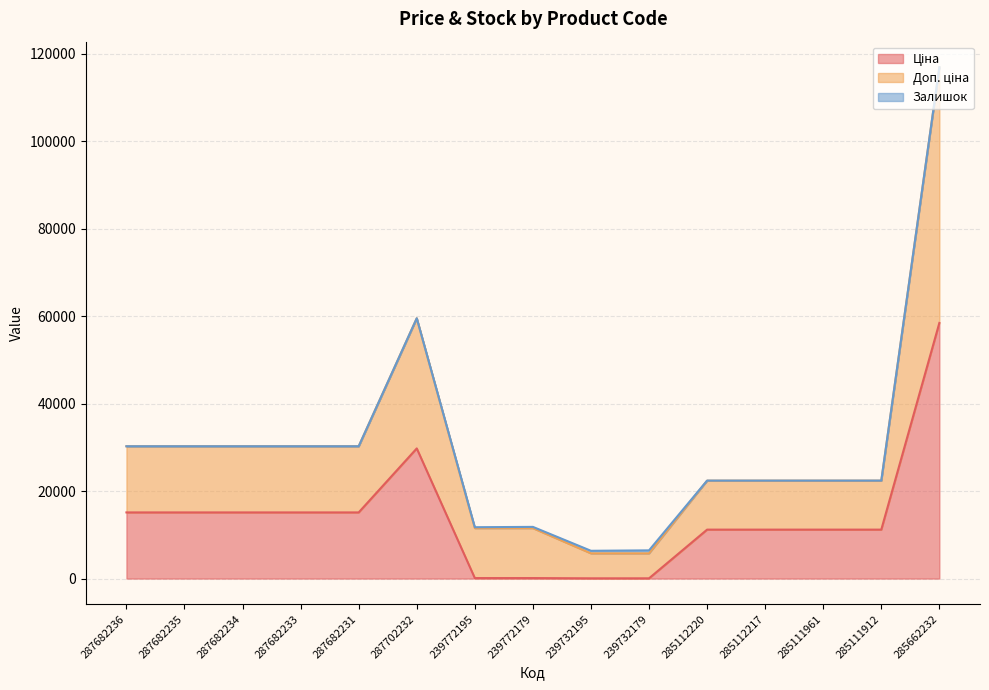

At how many categories does at least one series exceed 40182?

2